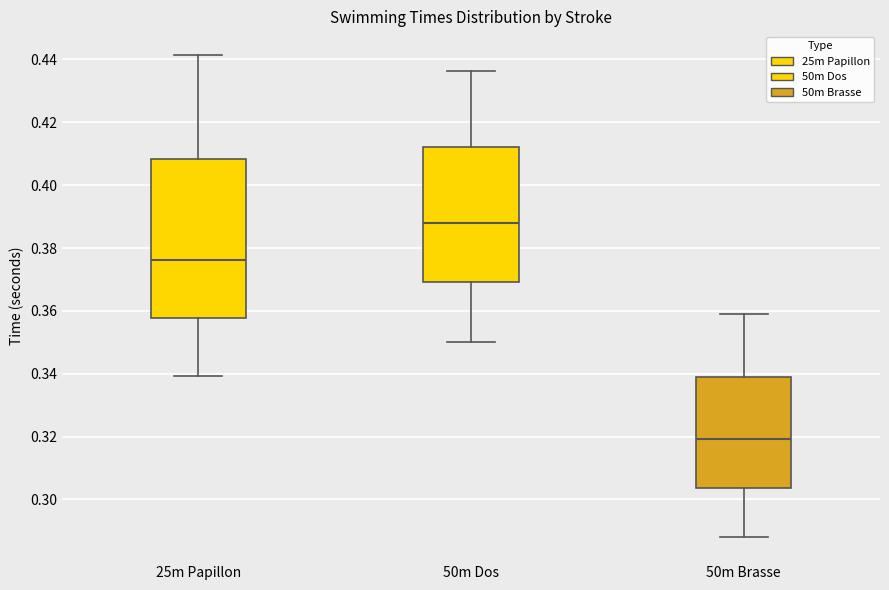

Reading left to right, transcribe this box plot: for each box, give where its median line is, the range the box spans, and where its two whiskers end, as read against the y-axis. The values are not printed on the chart, so give them approximately, as read against the axis.

25m Papillon: median 0.376, box 0.358 to 0.408, whiskers 0.340 to 0.442
50m Dos: median 0.388, box 0.370 to 0.412, whiskers 0.350 to 0.436
50m Brasse: median 0.320, box 0.304 to 0.340, whiskers 0.288 to 0.360